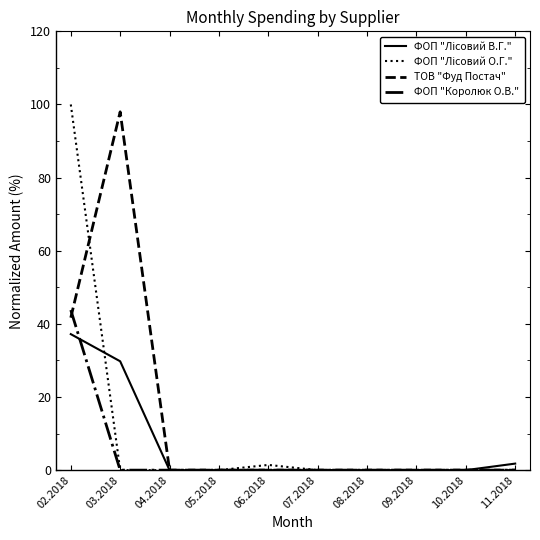

What position from the right is 07.2018?

5